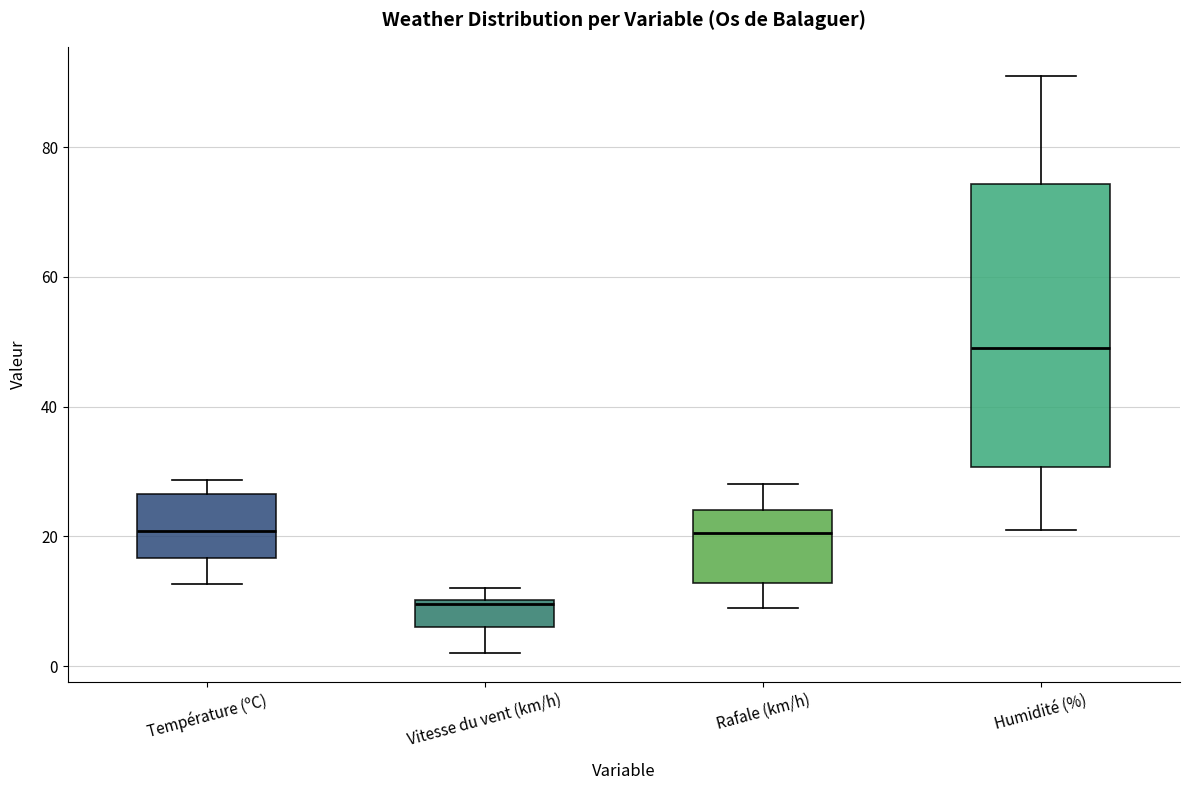

Which box is the tallest, from its lower edge to its upper edge?

Humidité (%)